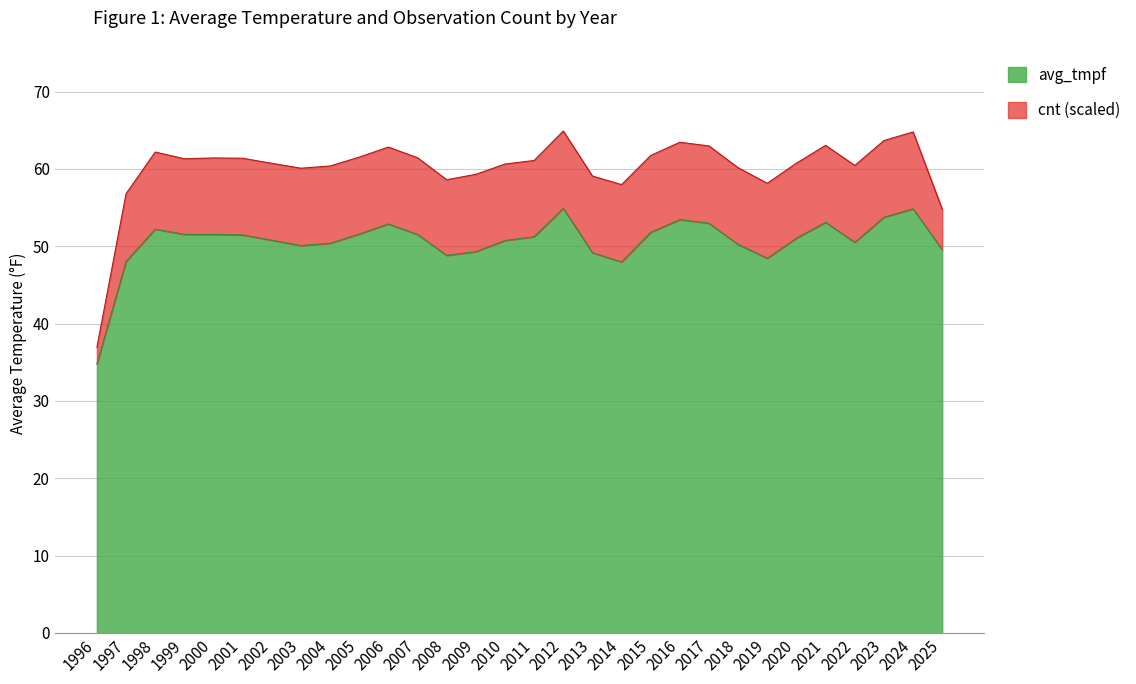

At which category does the data reach its first local peak?

1998